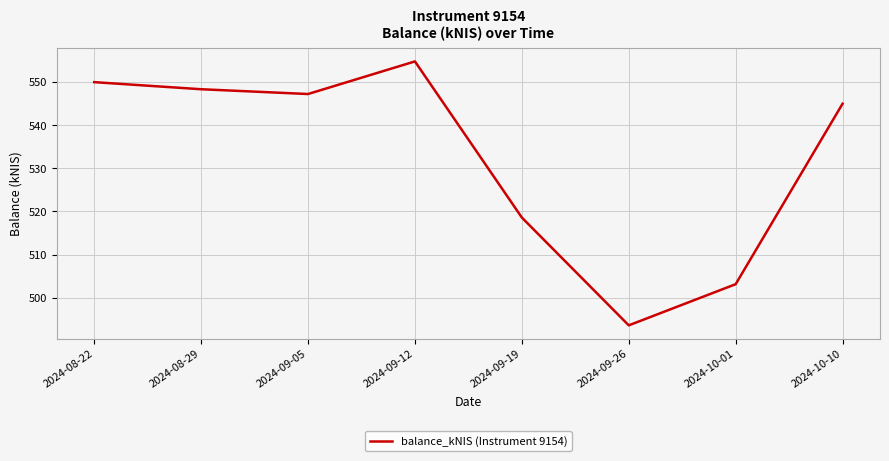

Count the number of categories in the chart.

8